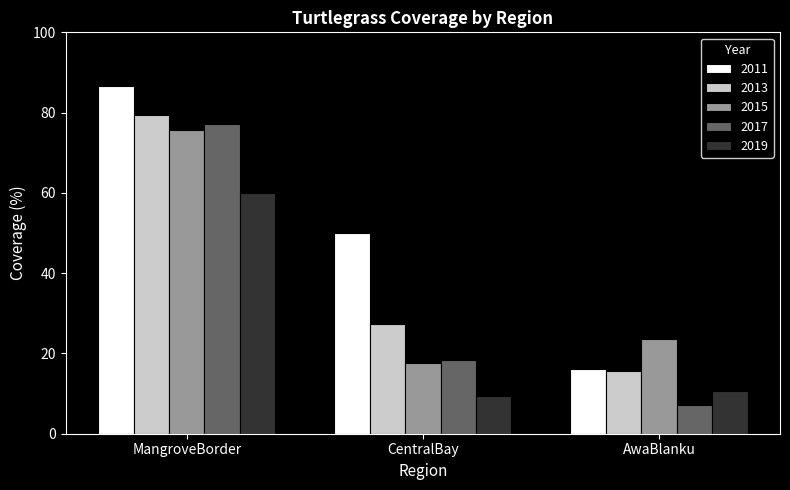

Is it true that 2013 equals 10.9 at CentralBay?

False